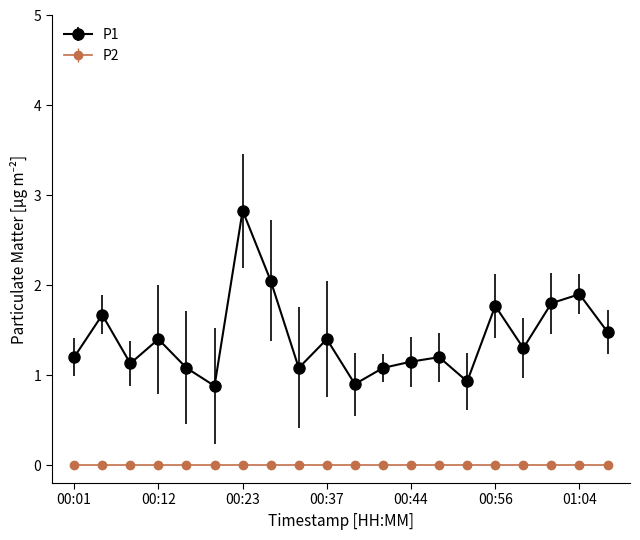

Which series has the largest total across all categories?

P1